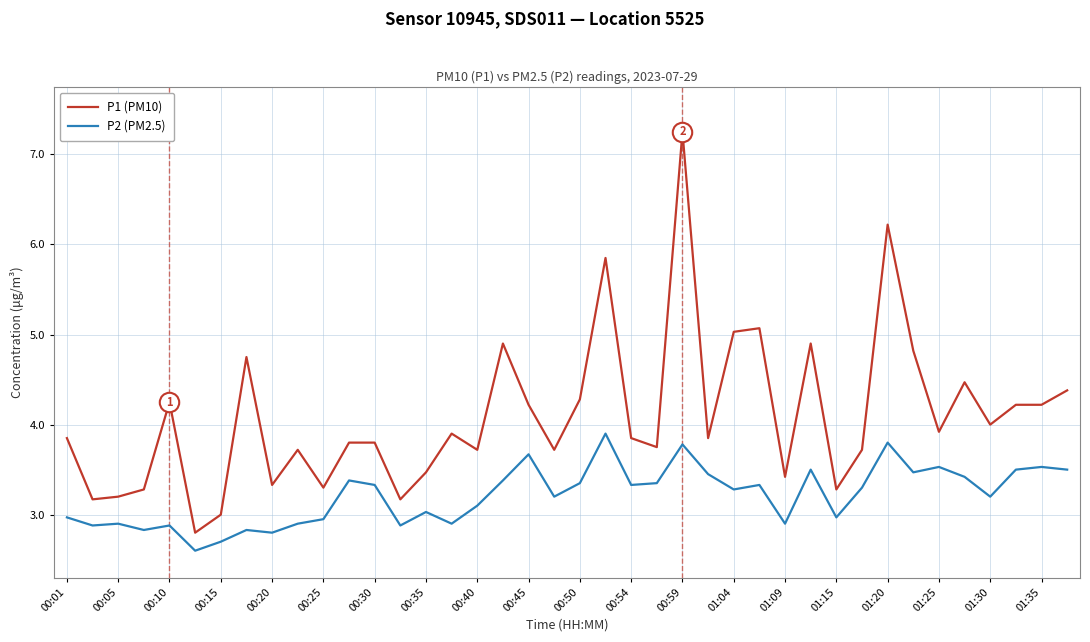

Rank the series by their average value, from highest to lowest.

P1 (PM10), P2 (PM2.5)